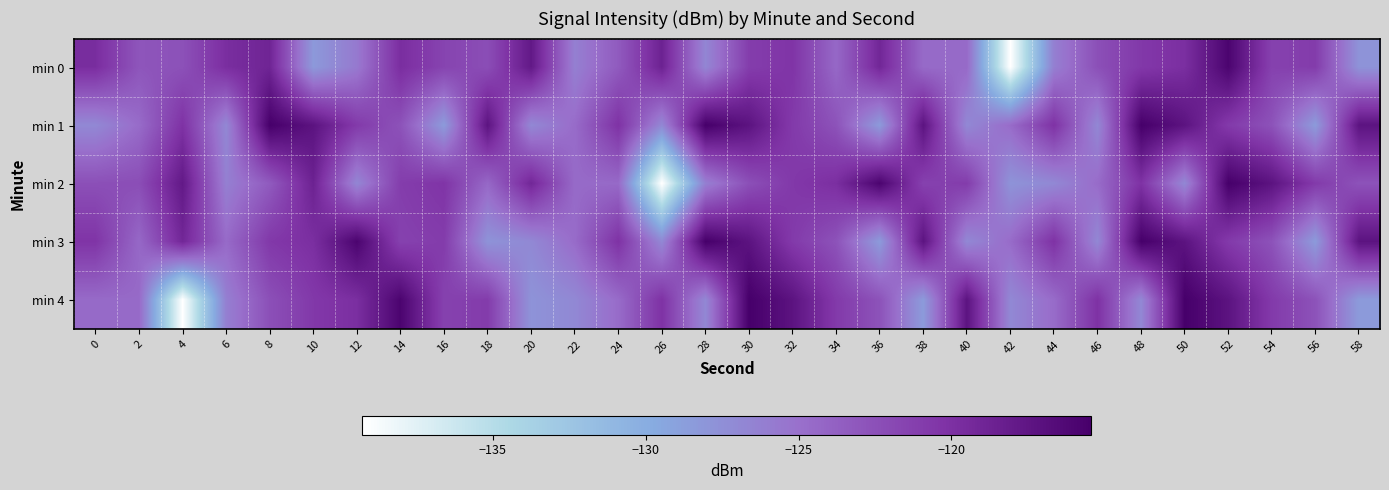

List the series in order of their peak value, lowest first.

min 0, min 1, min 2, min 3, min 4